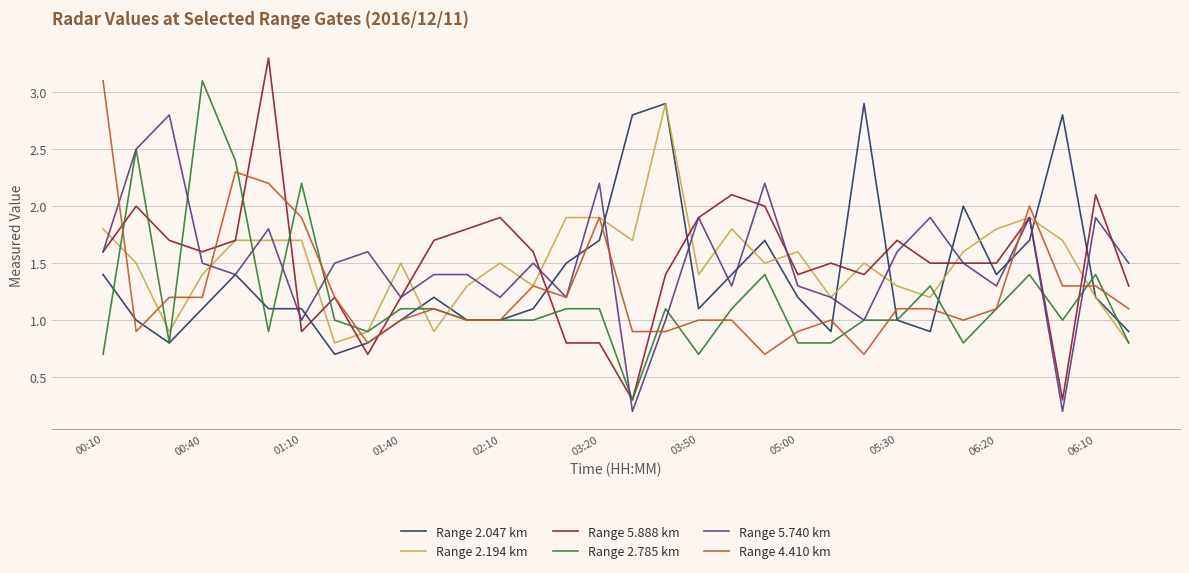

What is the maximum value for Range 2.194 km?

2.9